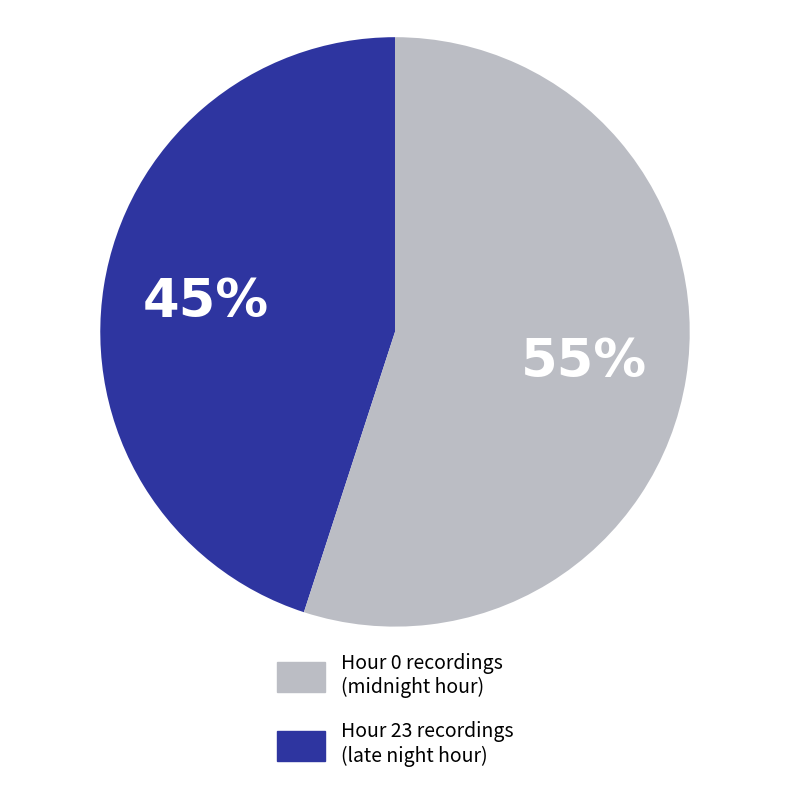

Count the number of slices in the pie.

2